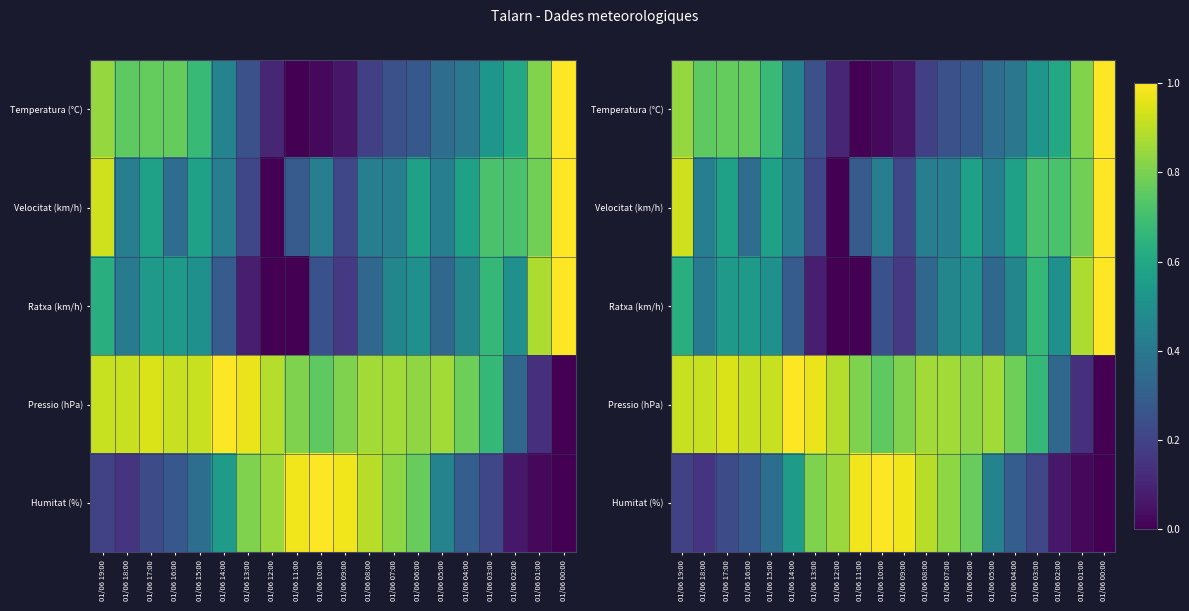

At how many categories does at least one series exceed 0?

20